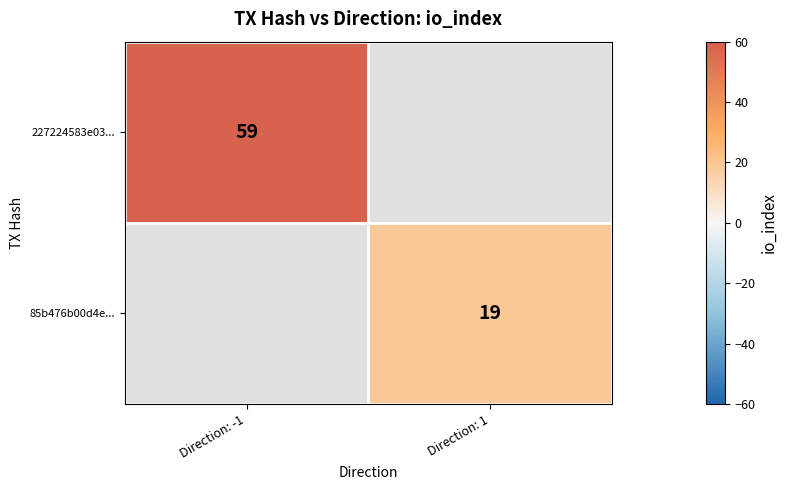

Which label corresponds to the smallest value in the chart?

Direction: 1